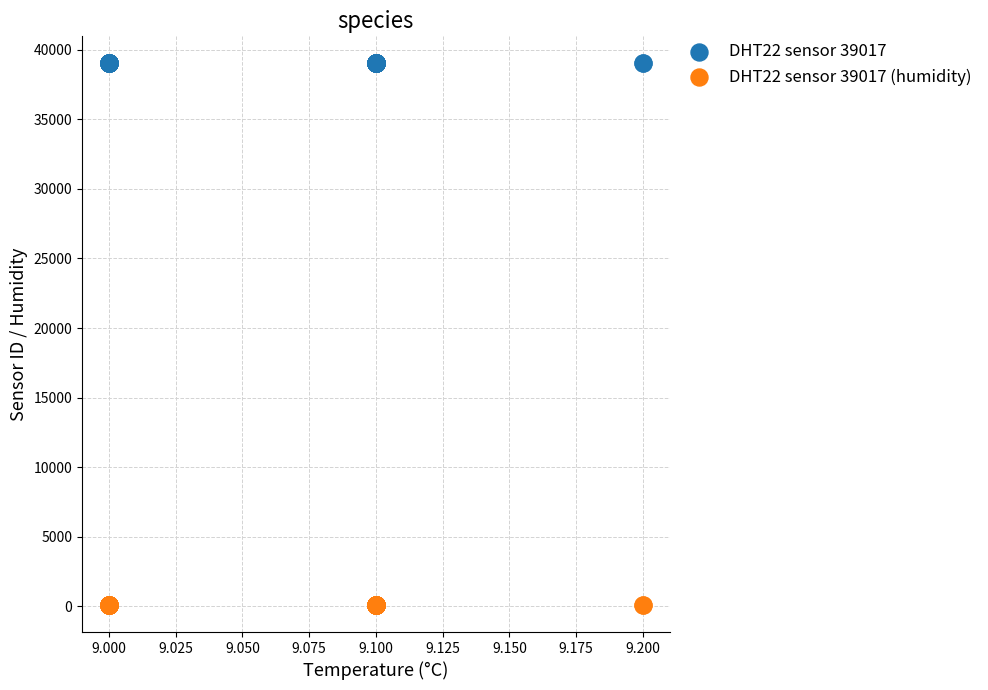

Which series reaches the maximum Y coordinate?

DHT22 sensor 39017